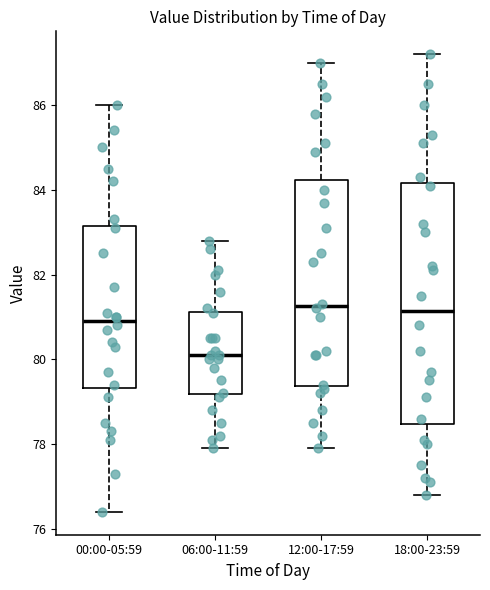

Where is the lower edge of the box for 18:00-23:59 on the y-axis? The values are not printed on the chart, so give them approximately, as read against the axis.

78.4